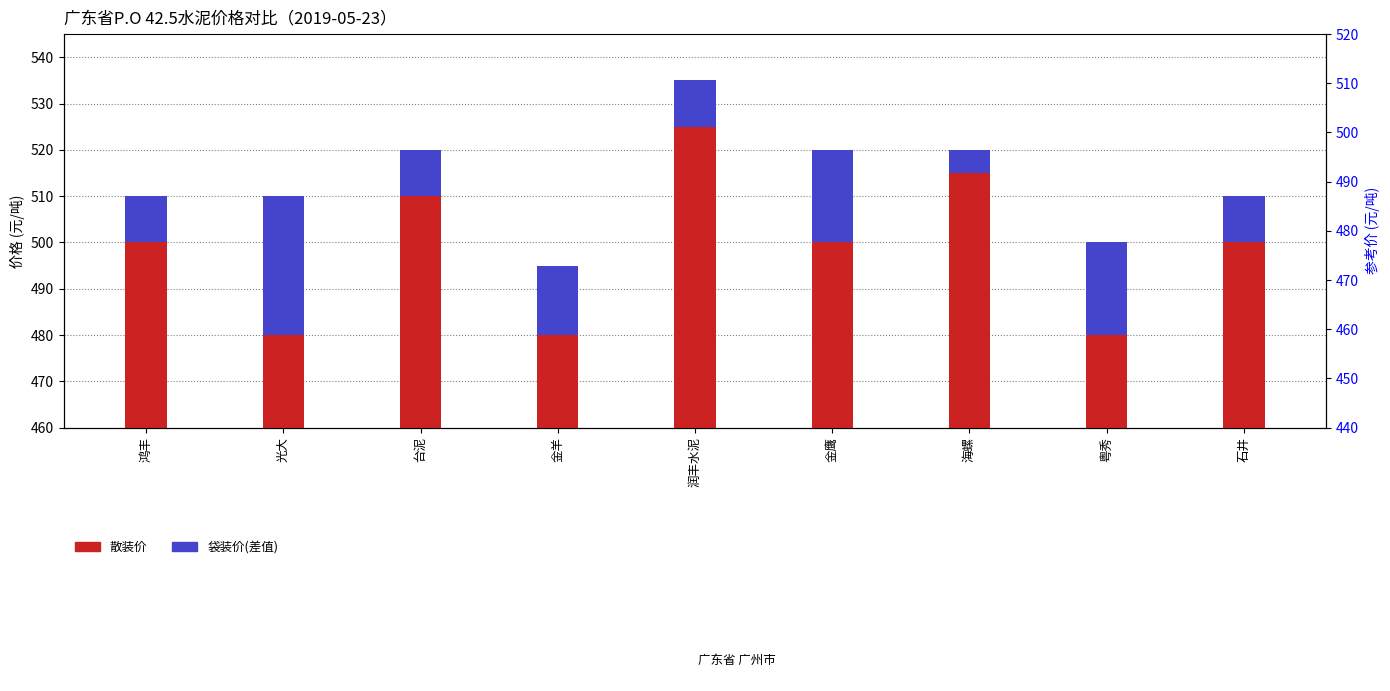

Count the 散装价 values in the range 480 to 510.

7